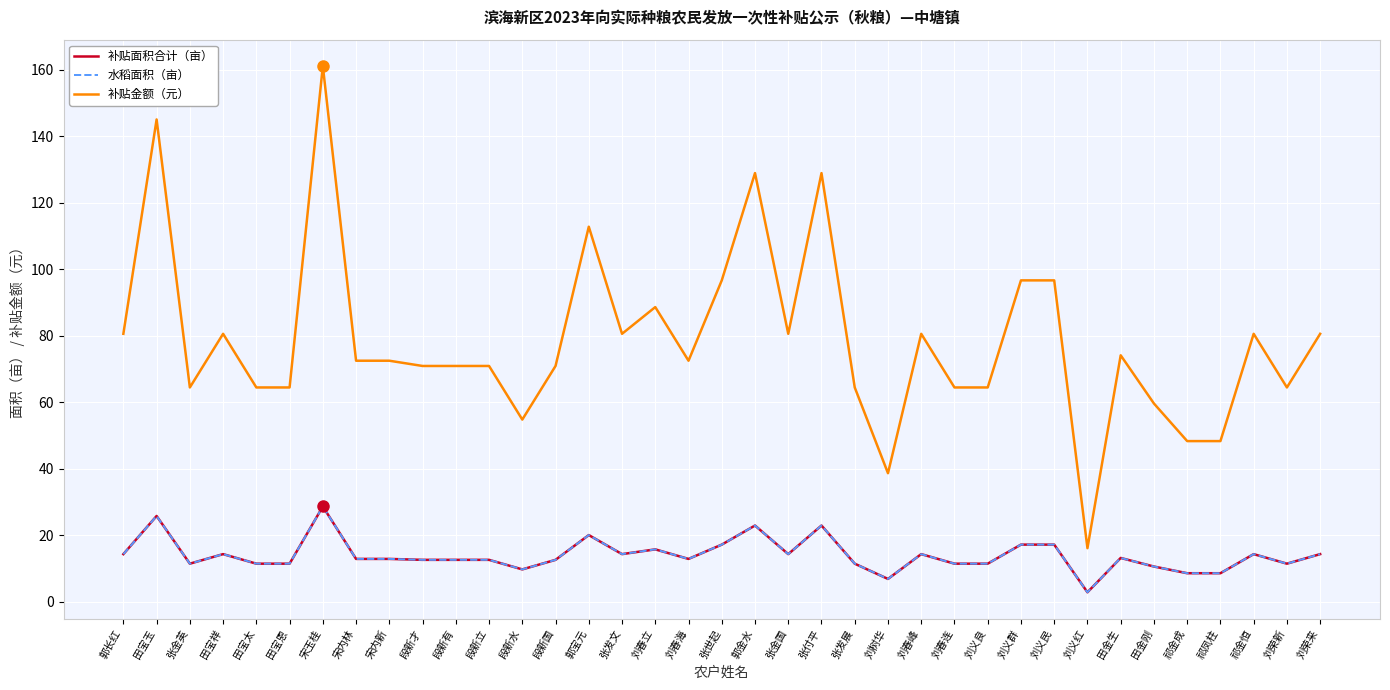

How many interior local peaks does the 补贴金额（元） series have?

10